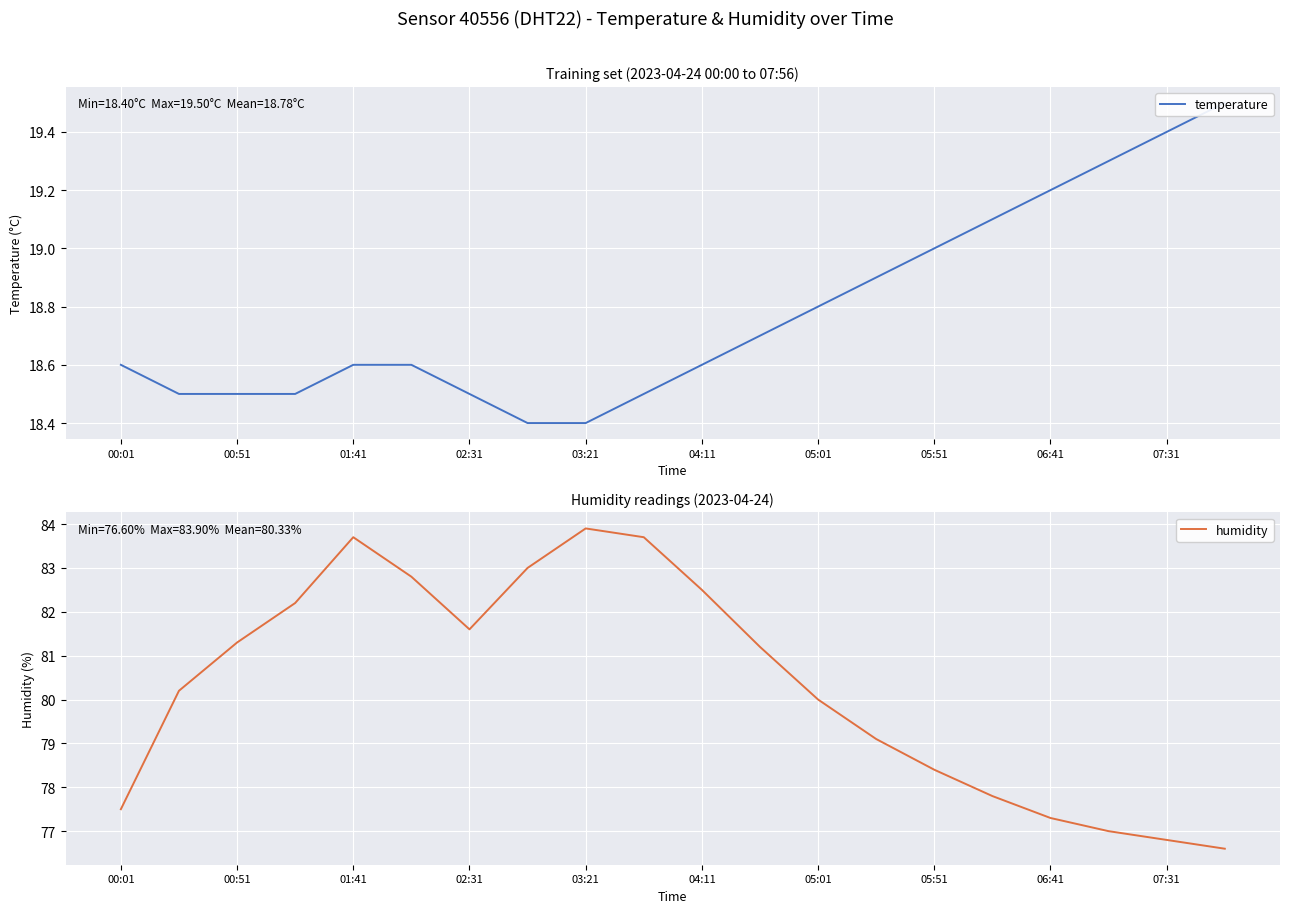

The value of humidity at 05:01 is 80.0. True or false?

True